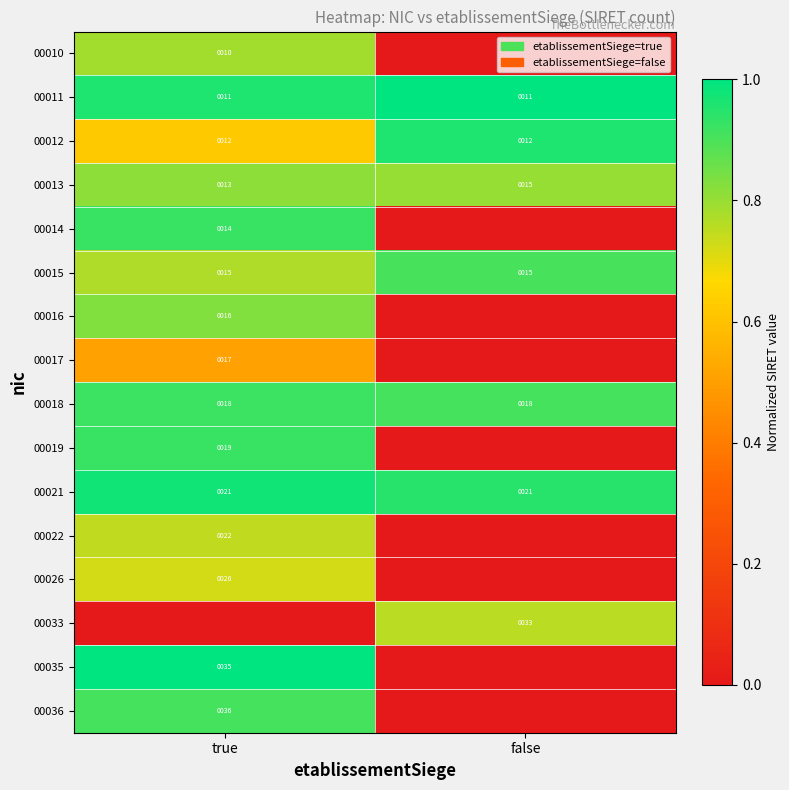

What is the total value across all series at true?

12.4